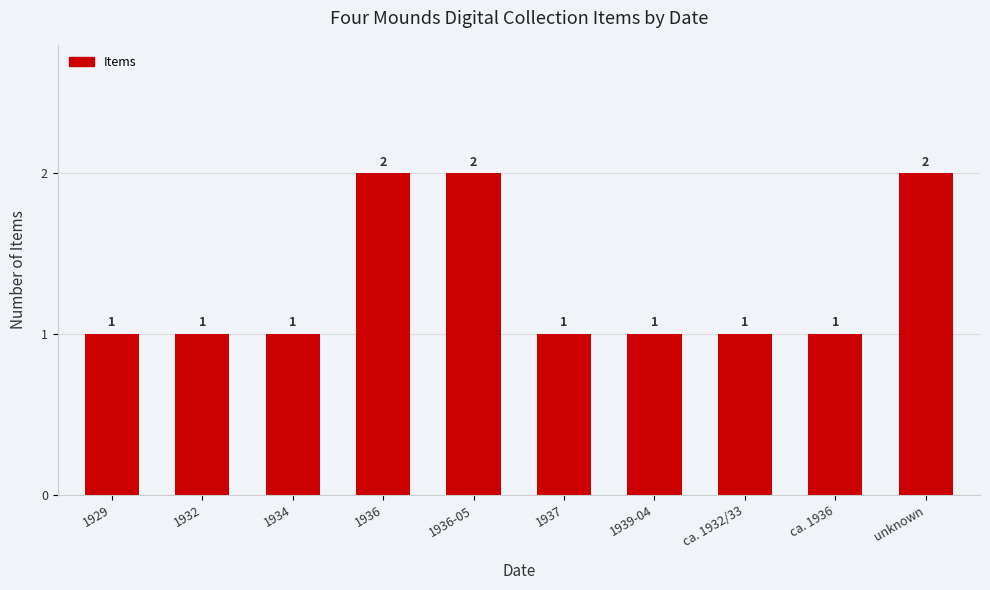

Reading right to left, transcribe all the data shown in this chart.

2	1	1	1	1	2	2	1	1	1